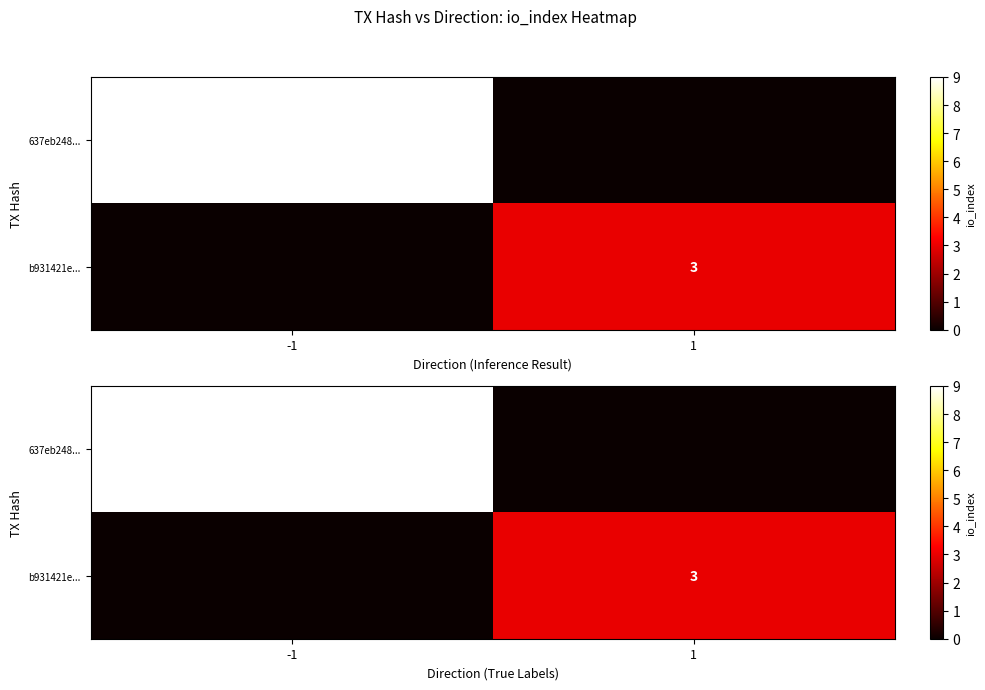

Which series has the widest spread of values?

637eb248...